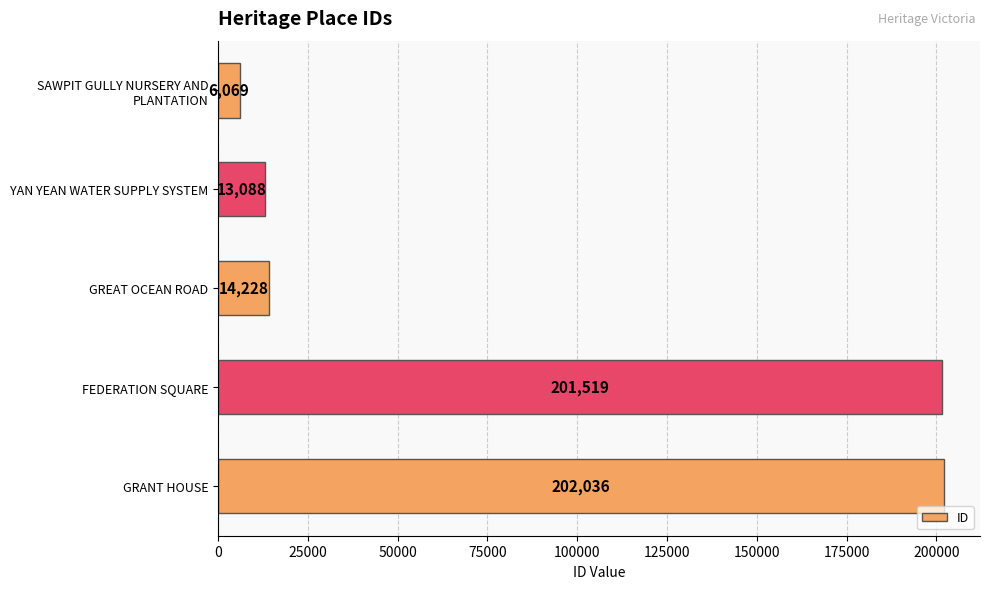

True or false: the data shows 202036 at GRANT HOUSE.

True